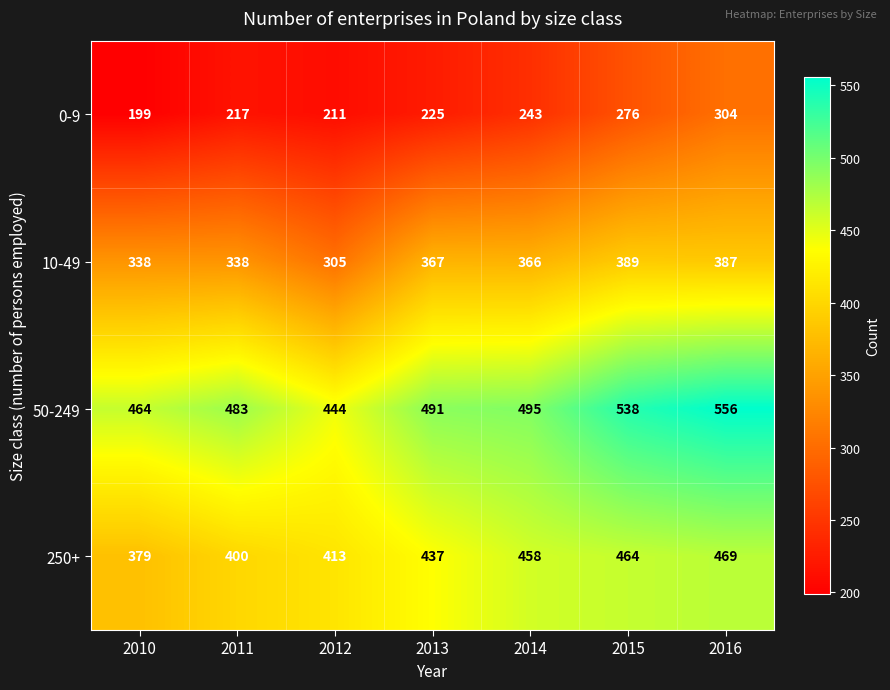

What is the difference between the highest and lowest values at 2015?

262